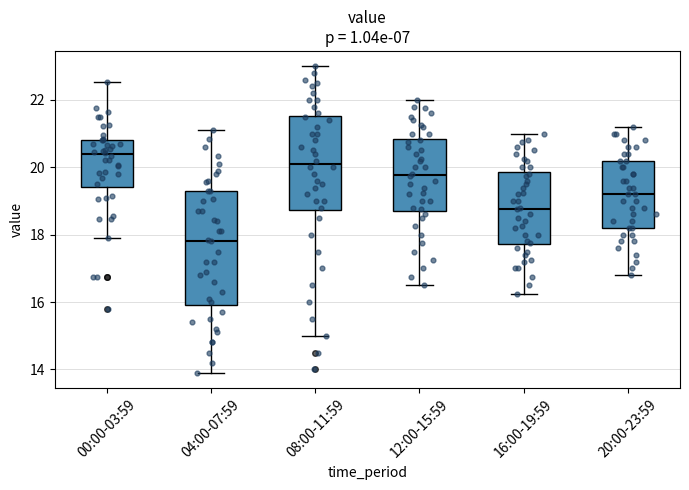

Where does the median line of the box for 08:00-11:59 sit on the y-axis? The values are not printed on the chart, so give them approximately, as read against the axis.

20.2